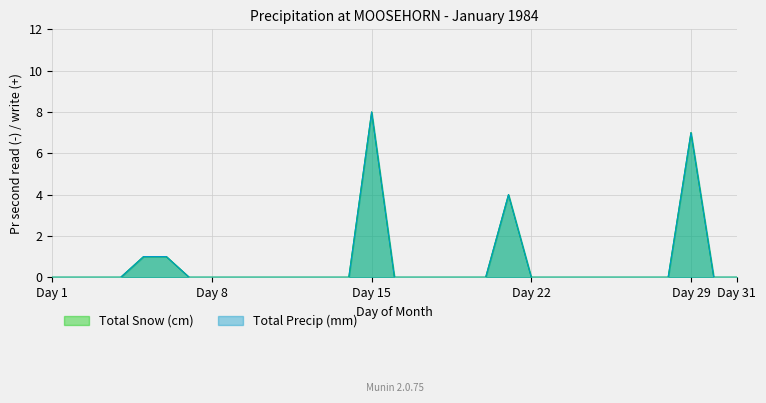

Which series has the largest total across all categories?

Total Snow (cm)